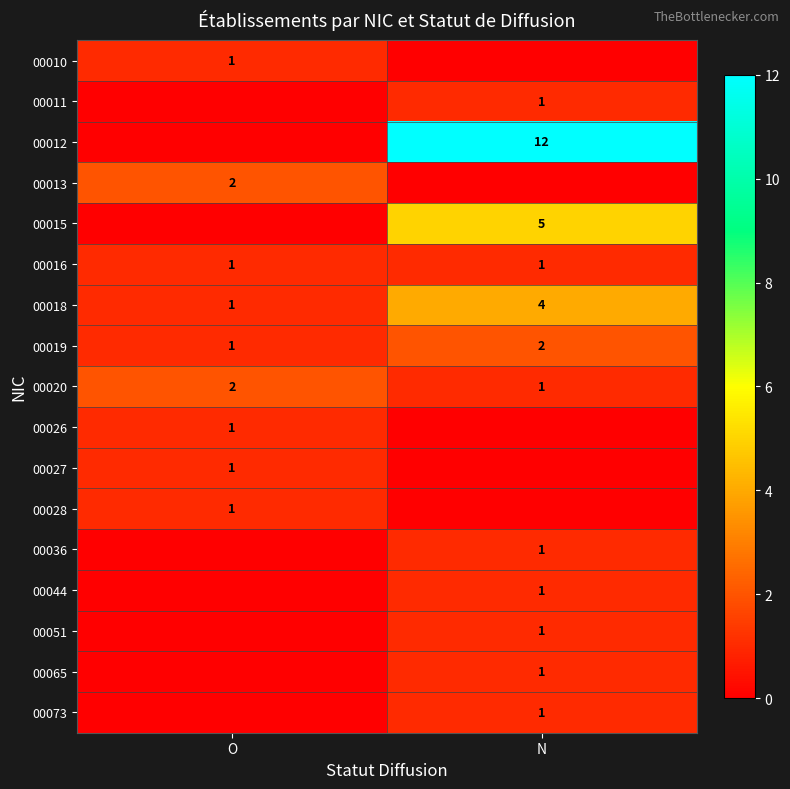

True or false: 00065 has a value of 1 at N.

True